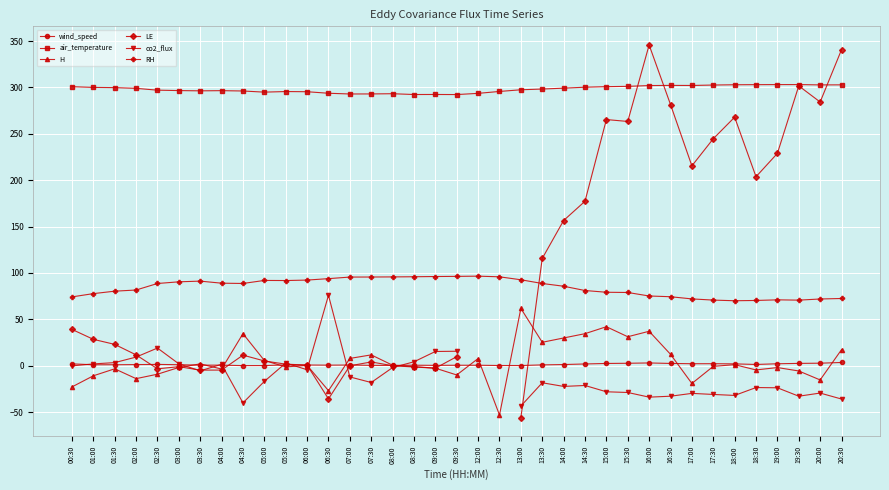

Which has a higher value, 09:30 or 12:00?

12:00